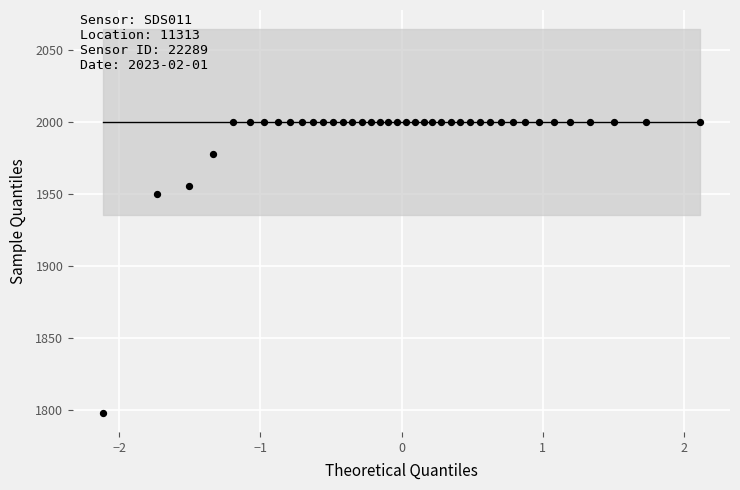

What is the range of Y values (max minus min)?

201.6